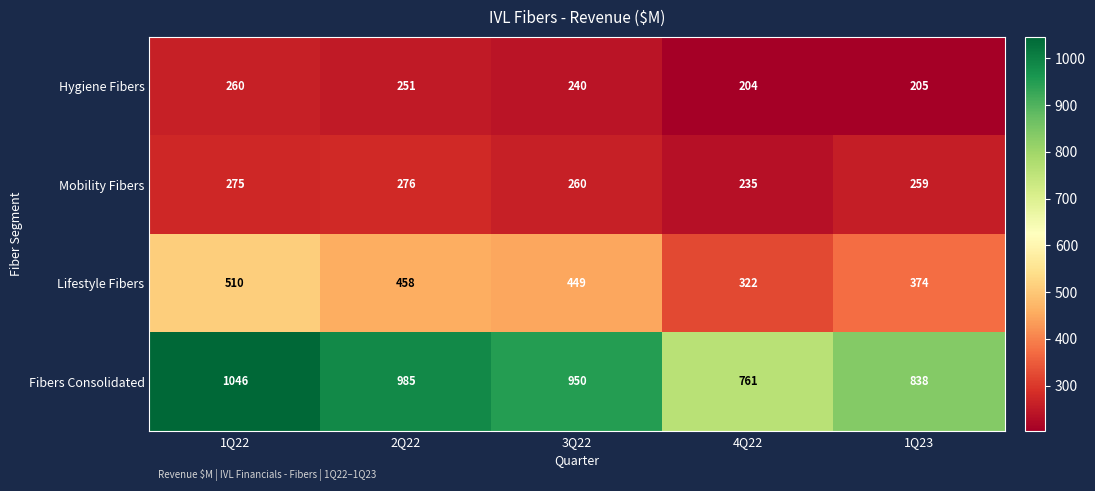

Read the Fibers Consolidated value at 1Q22, to the nearest 10.

1050